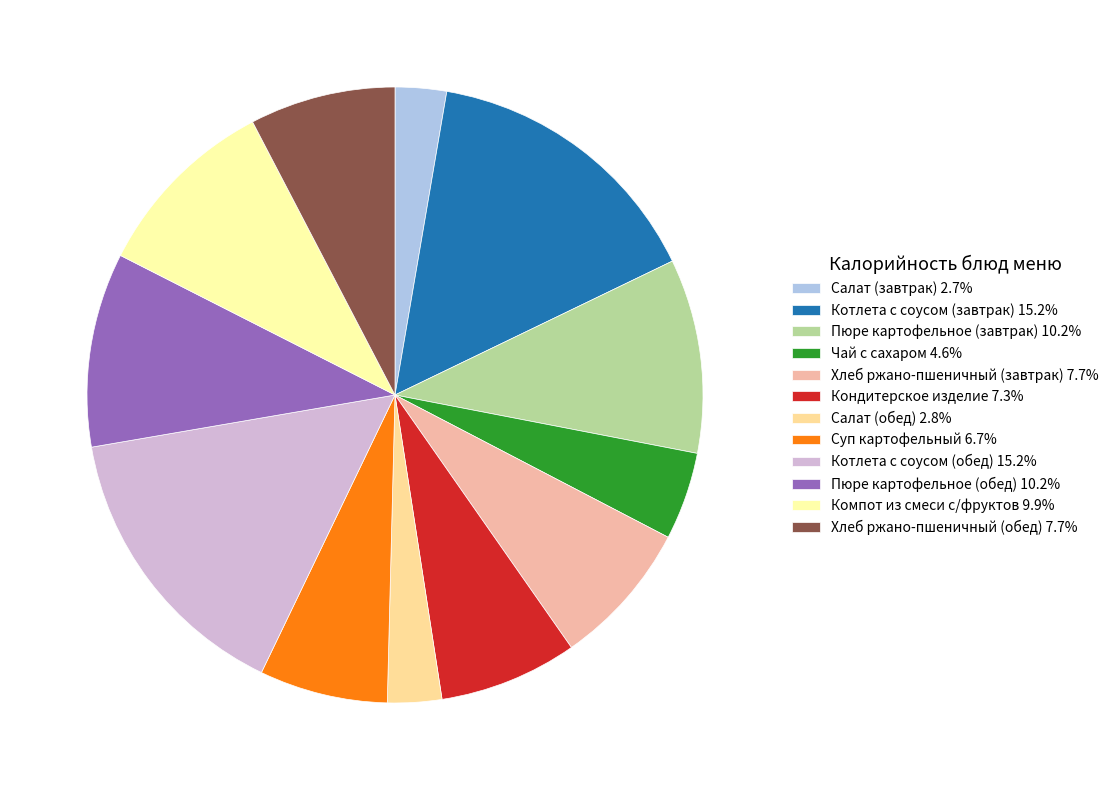

How many segments does this pie chart have?

12